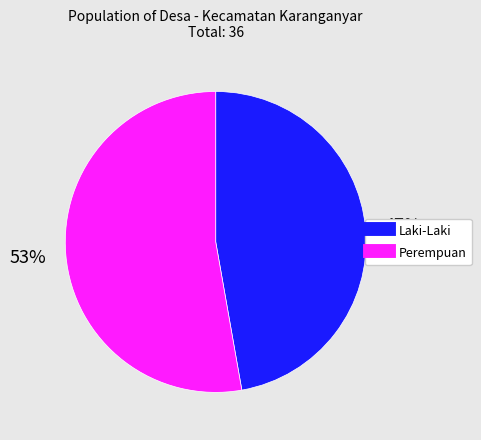

What percentage is the Laki-Laki slice, to the nearest percent?

47%